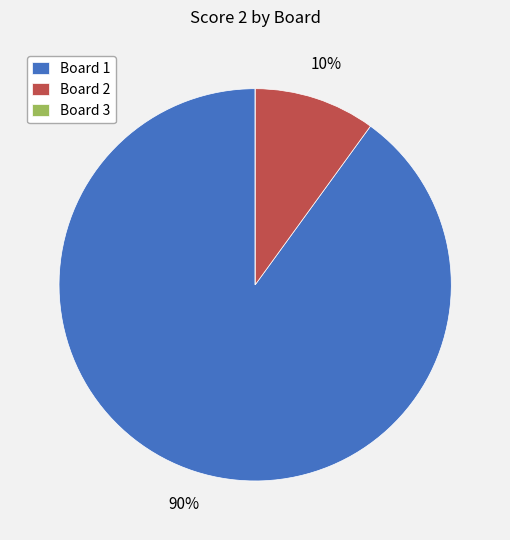

Is it true that Board 1 is 80% of the pie?

False